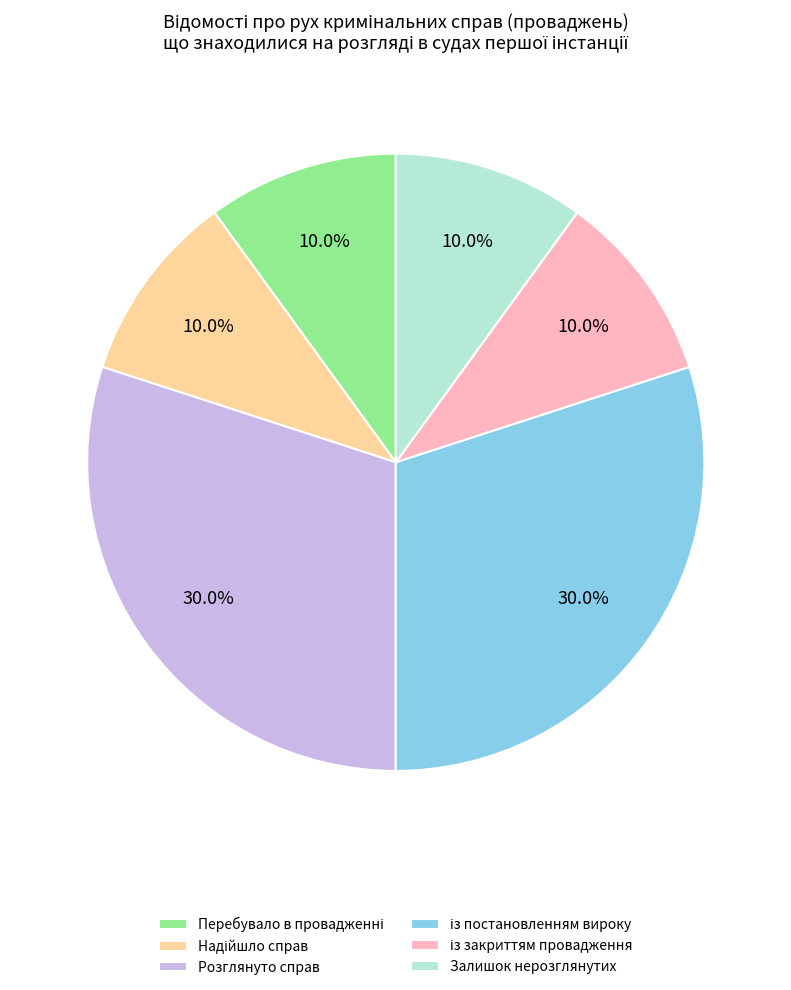

What percentage is NOT represented by Розглянуто справ?

70.0%